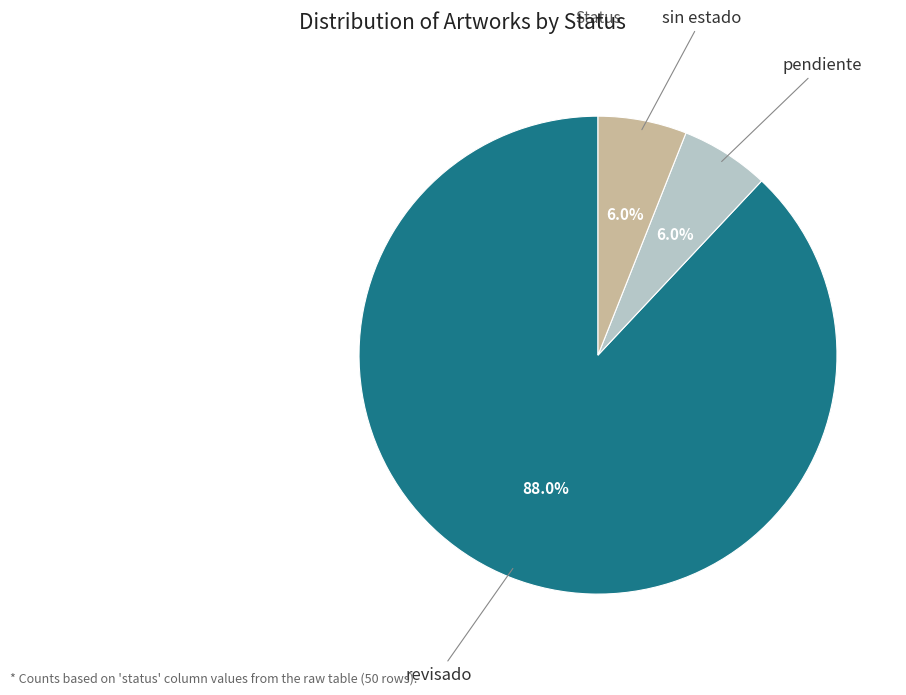

Is there any slice that represents more than half of the pie?

Yes